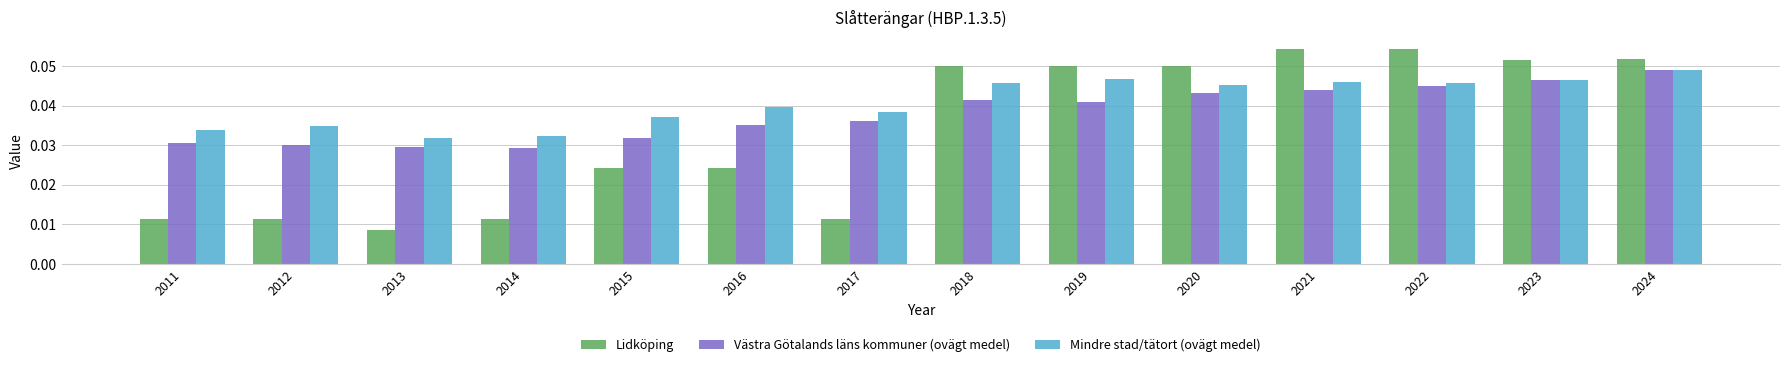

Which series has the widest spread of values?

Lidköping